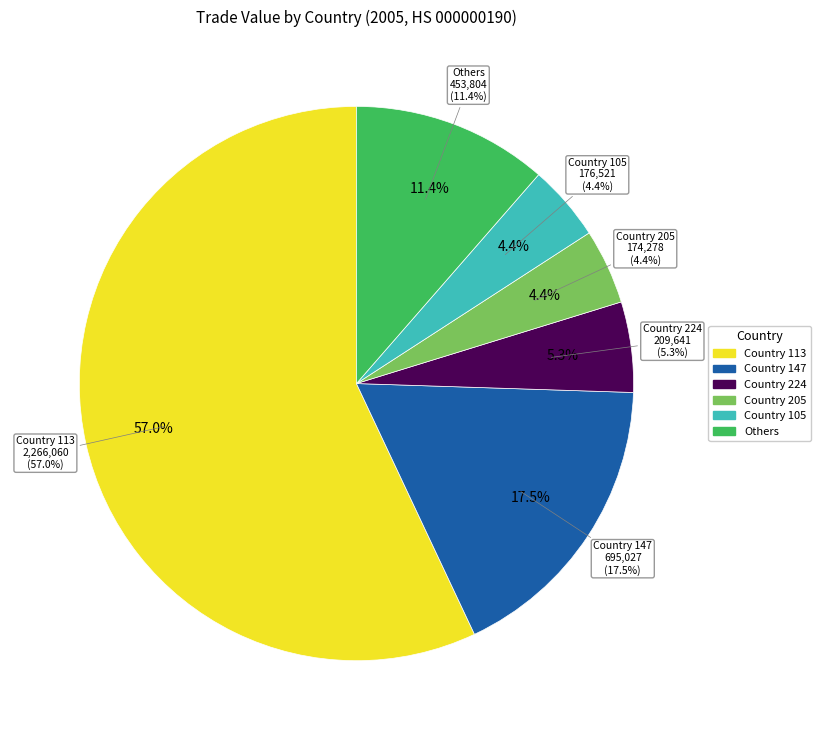

What is the largest slice in the pie chart?

Country 113